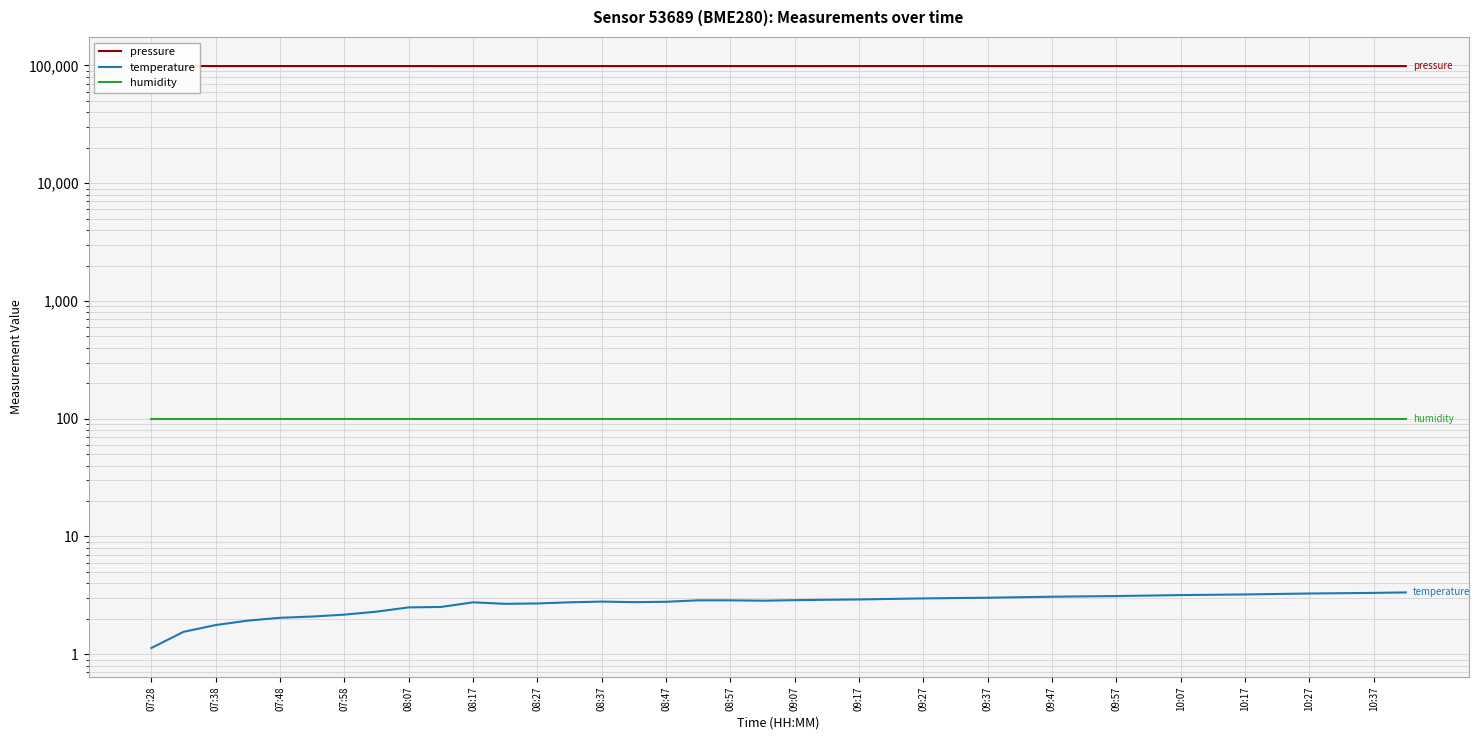

At how many categories does at least one series exceed 21661?

40